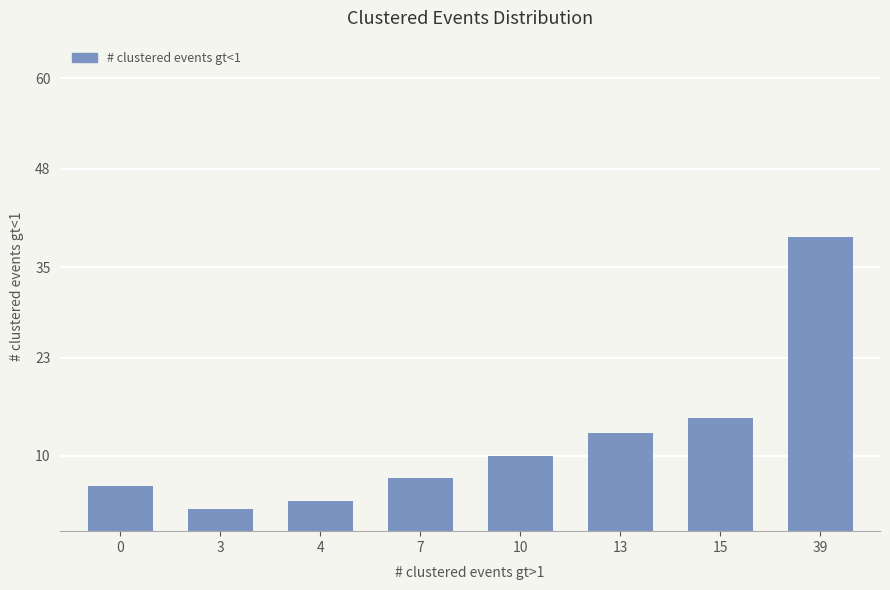

Reading left to right, transcribe all the data shown in this chart.

6	3	4	7	10	13	15	39